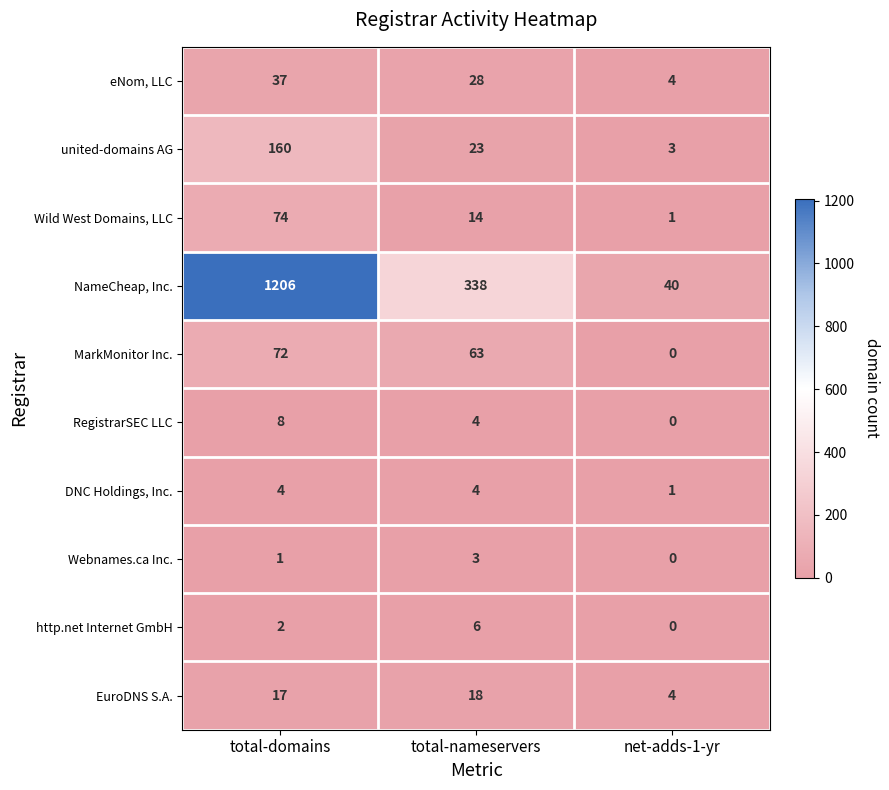

Where is eNom, LLC nearest to the value 20?

total-nameservers